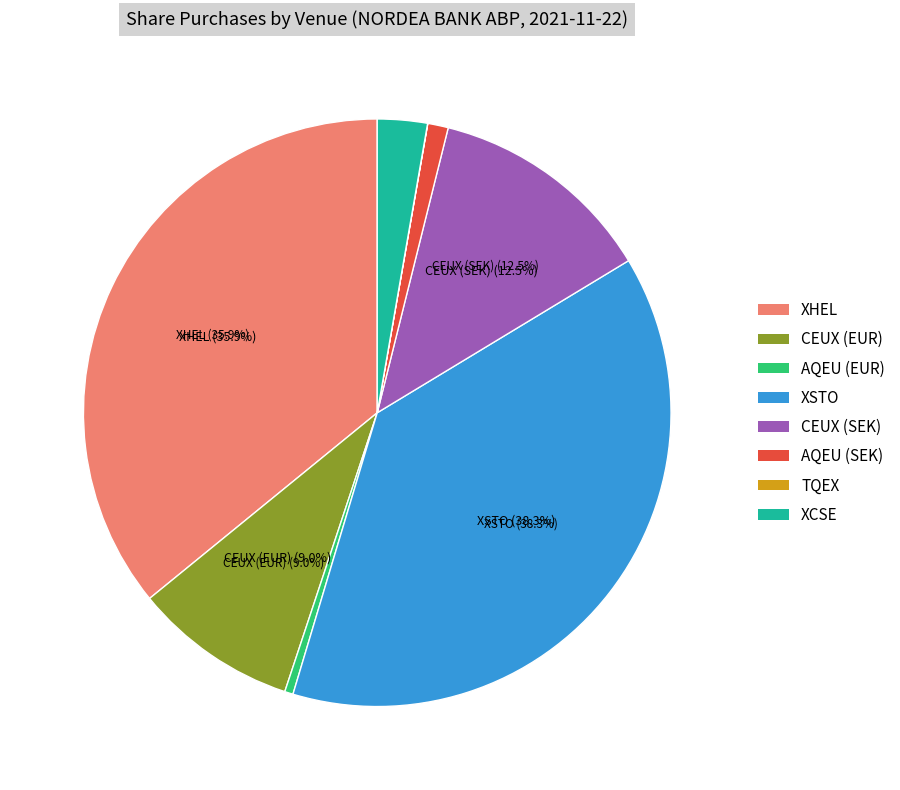

To the nearest percent, what is the combined percentage of XCSE and AQEU (EUR)?

3%